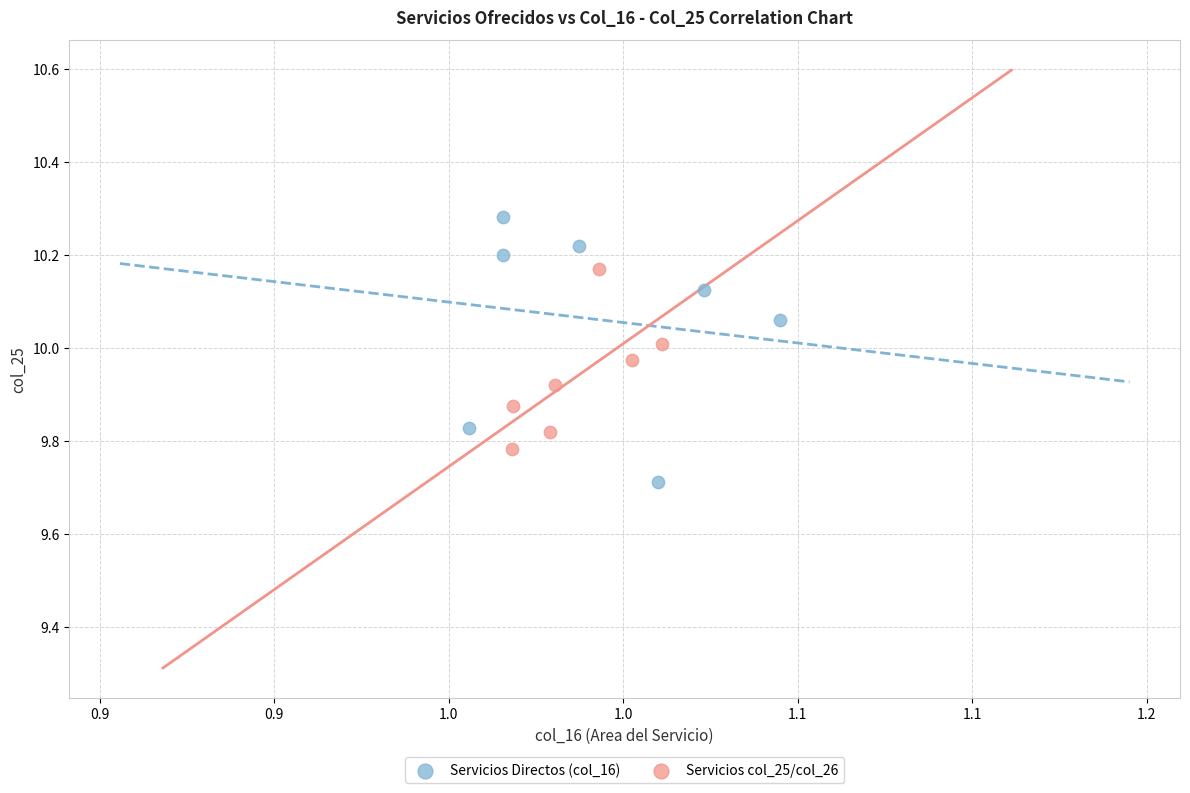

Which series contains the lowest Y value?

Servicios Directos (col_16)